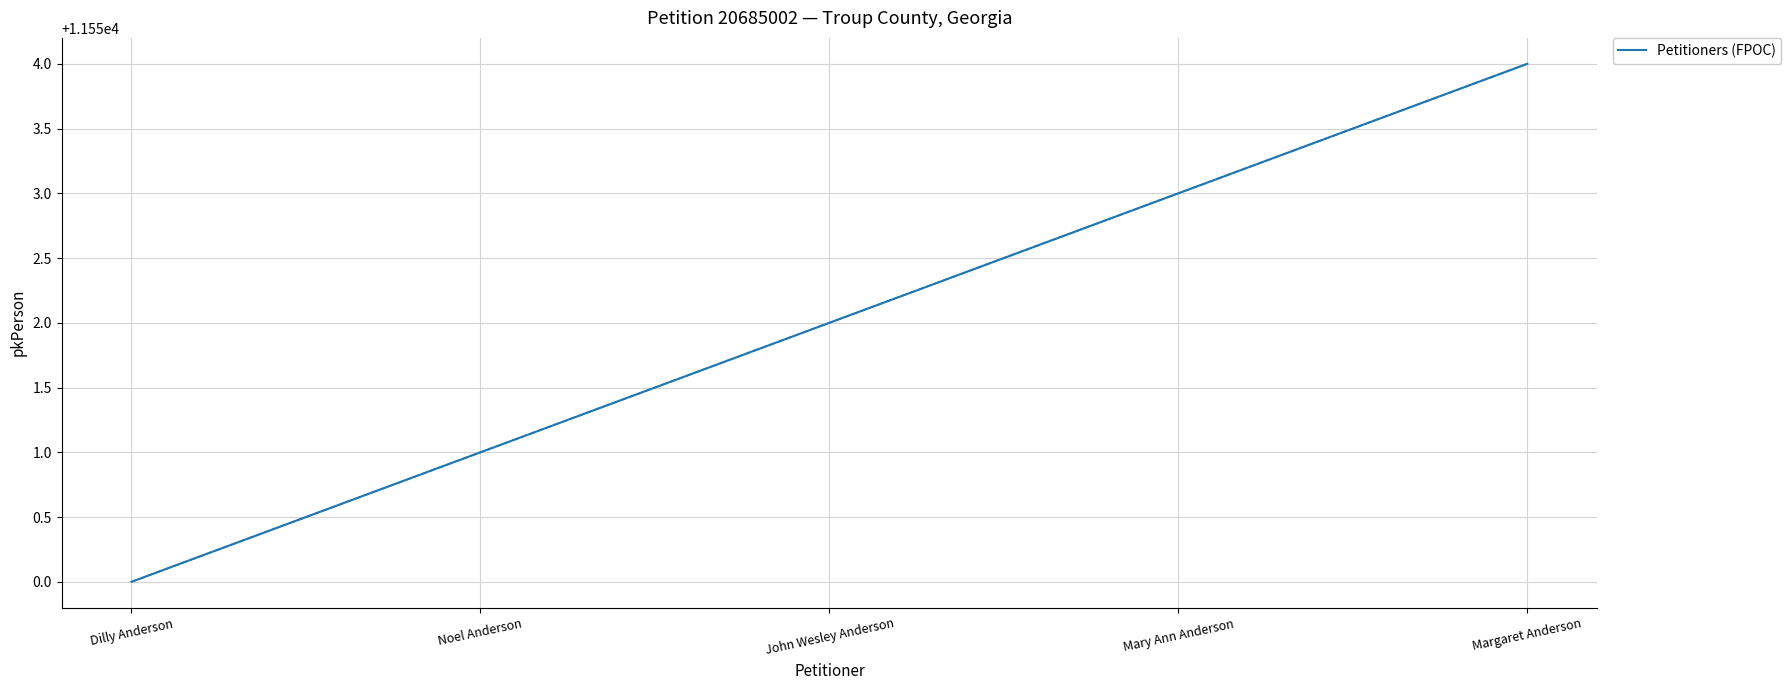

What is the sum of the values at Margaret Anderson and Noel Anderson?

23105